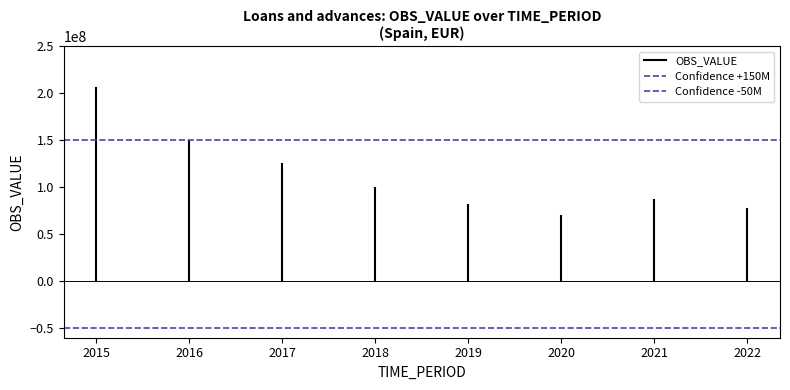

Rank the series by their average value, from highest to lowest.

Confidence +150M, OBS_VALUE, Confidence -50M